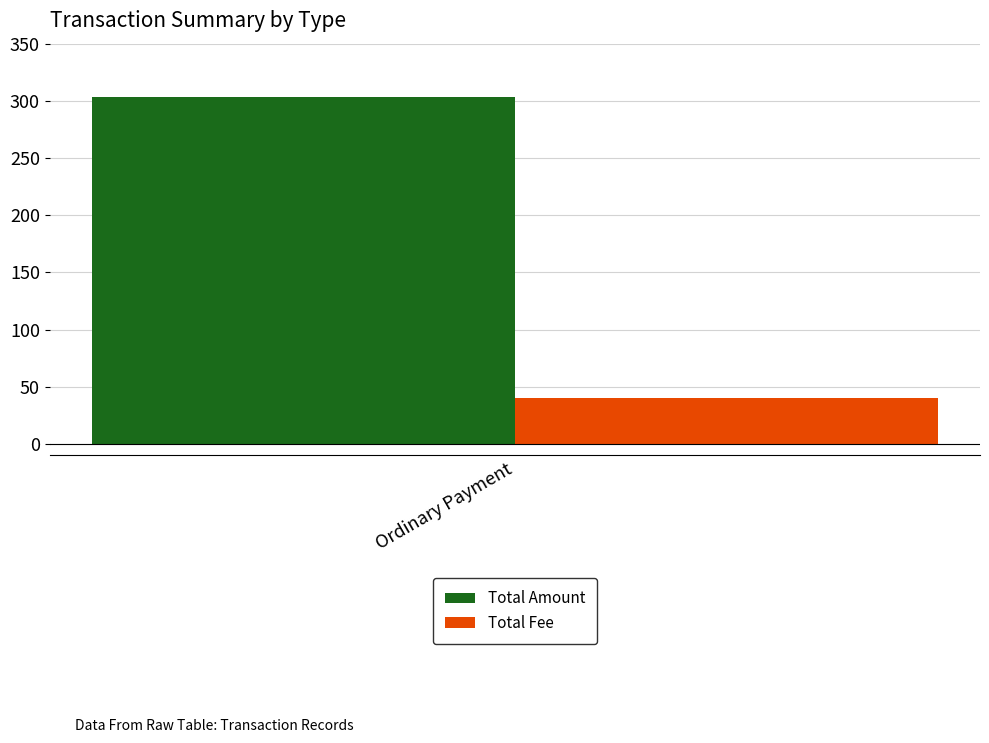

Is it true that Total Fee equals 40 at Ordinary Payment?

True